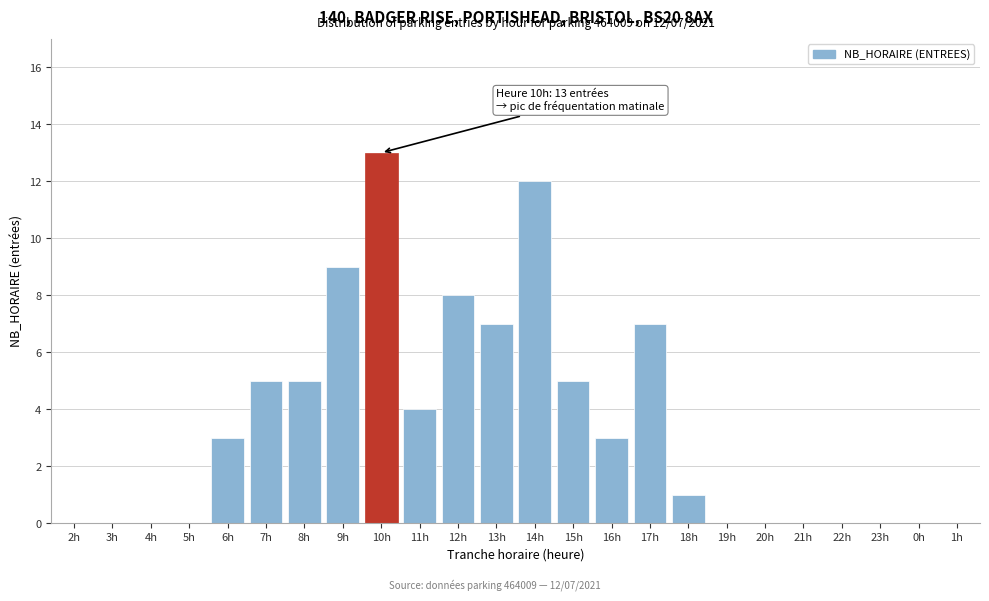

The value at 4h is 6. True or false?

False